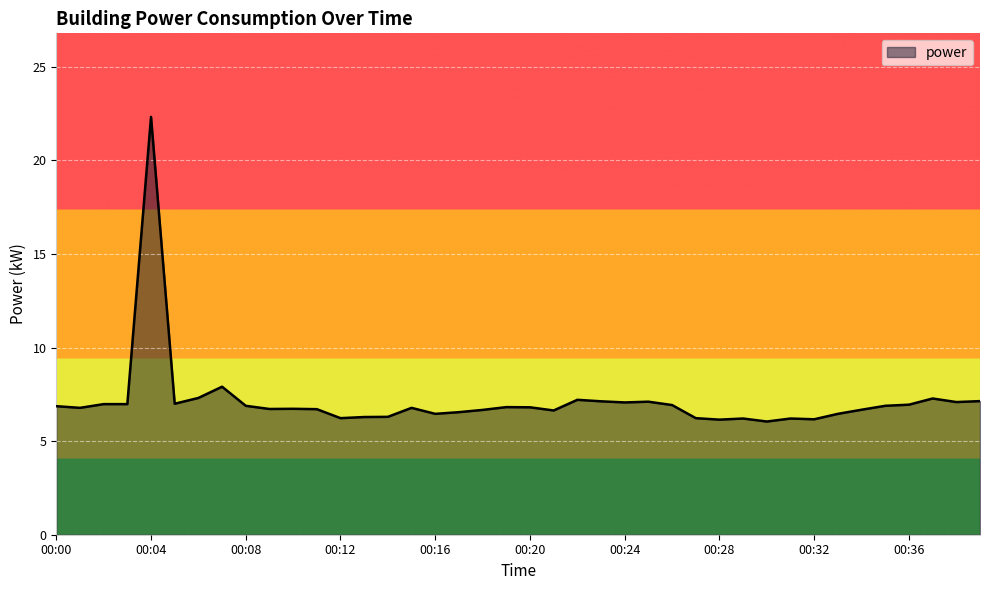

What is the greatest value displayed?

22.3